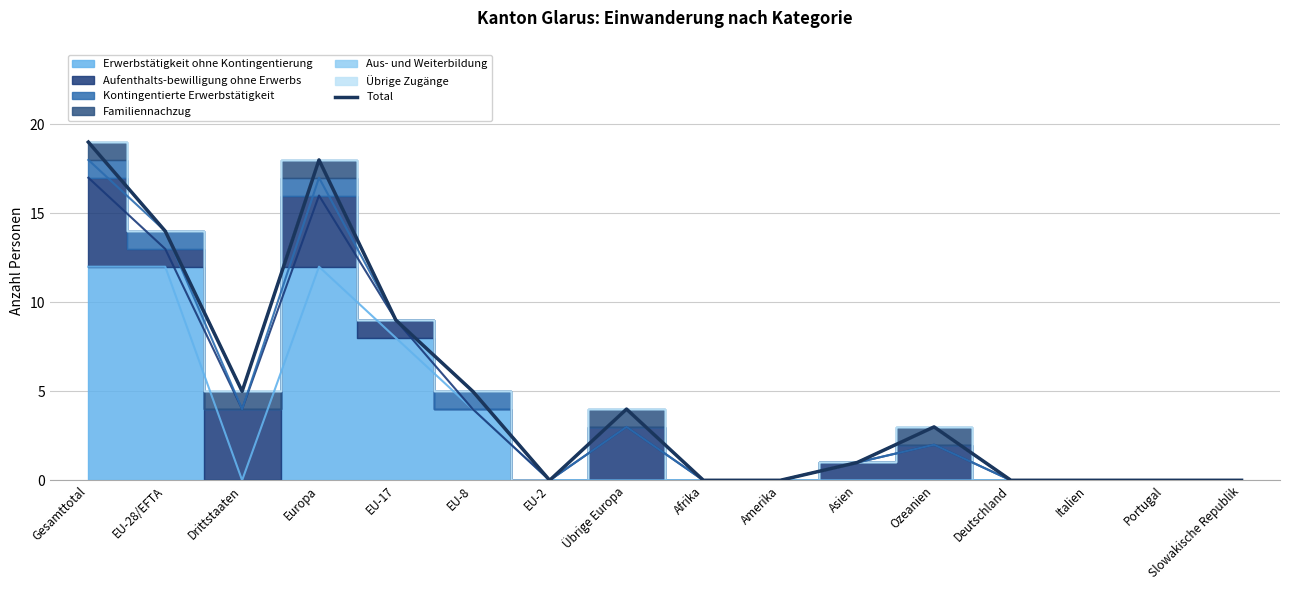

Does the chart display data point markers on the line(s)?

No